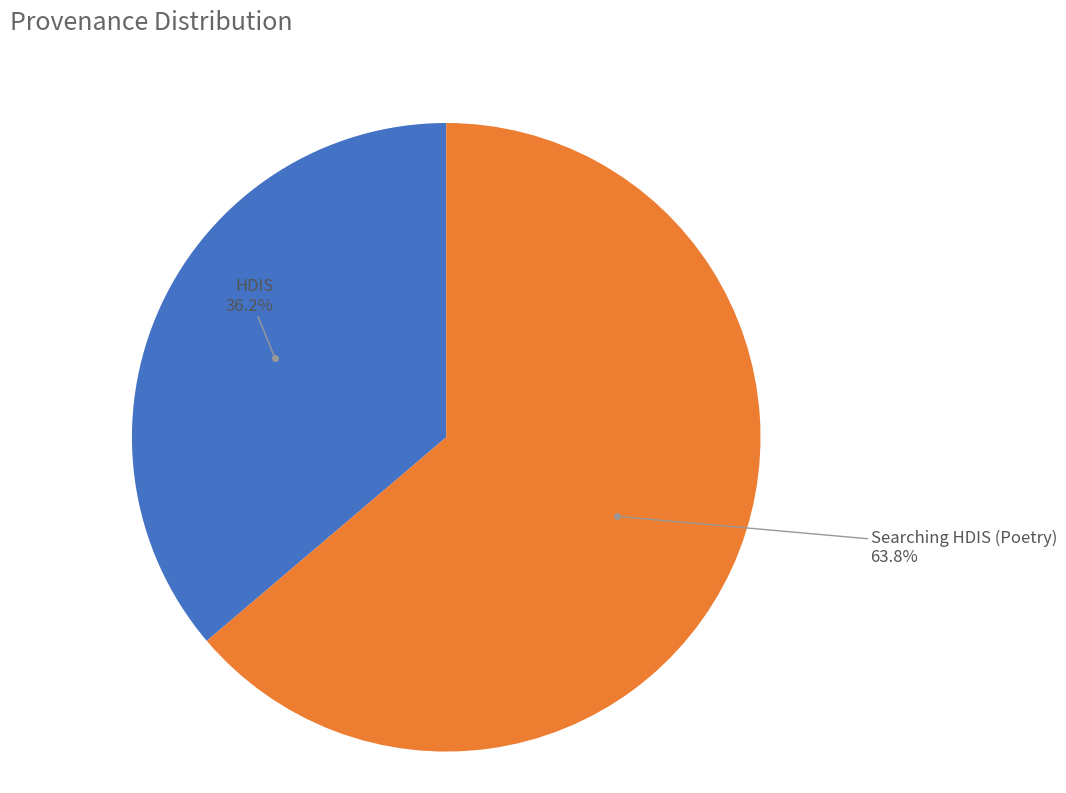

How many slices are in this pie chart?

2